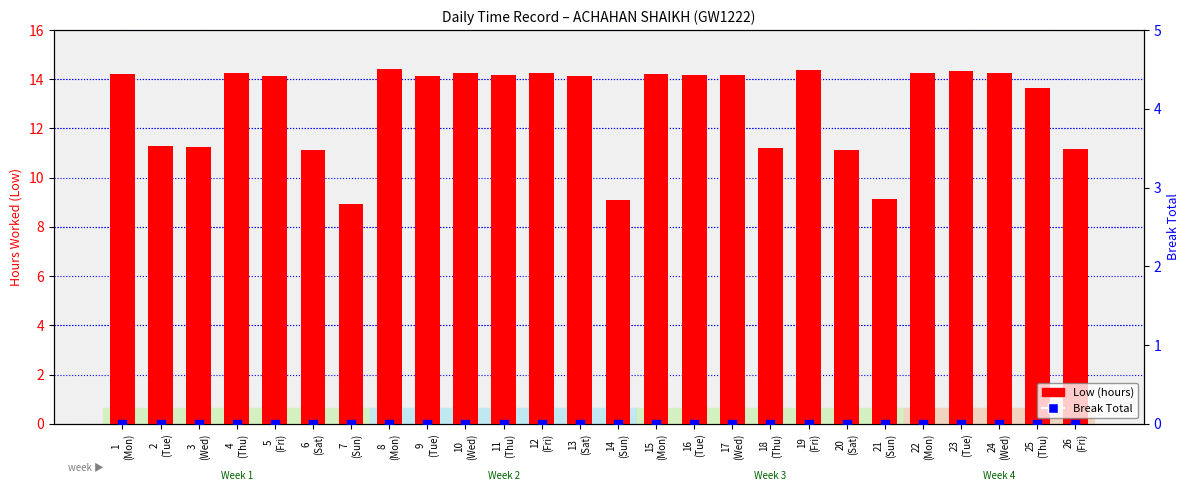

Which series has the largest total across all categories?

Low (hours)